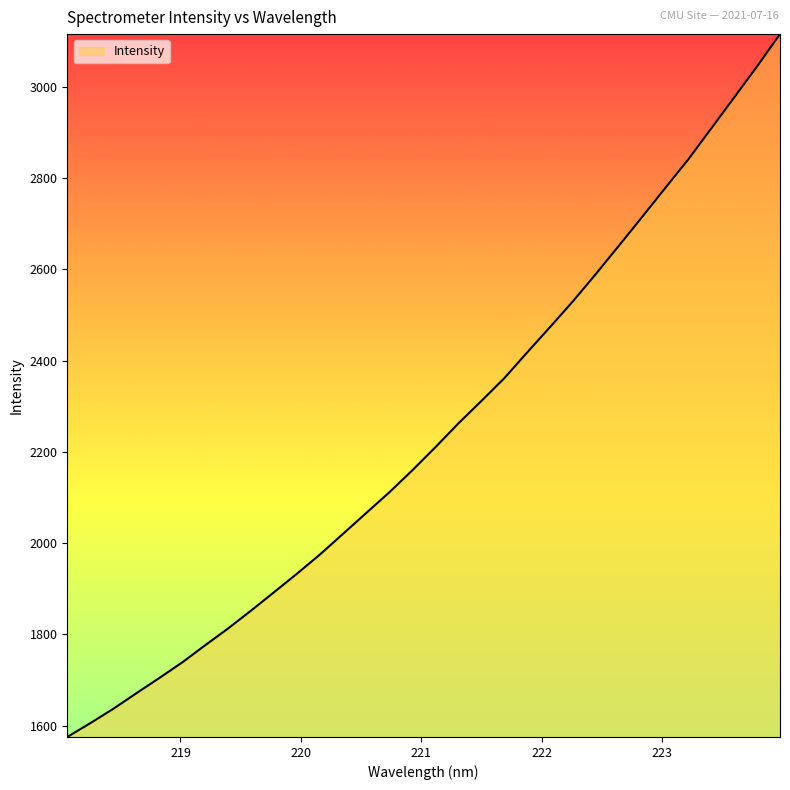

How many lines are shown in the chart?

1